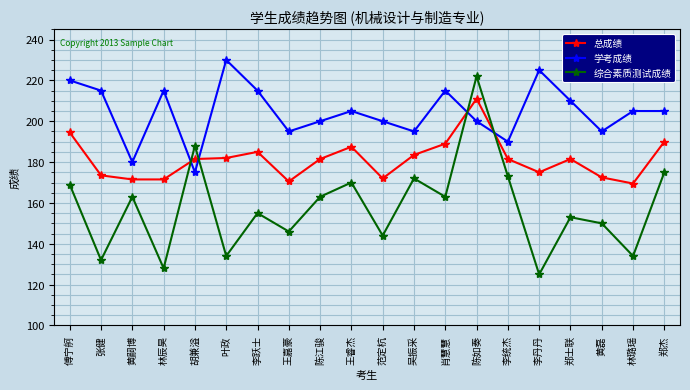

What are all the series names shown in the legend?

总成绩, 学考成绩, 综合素质测试成绩